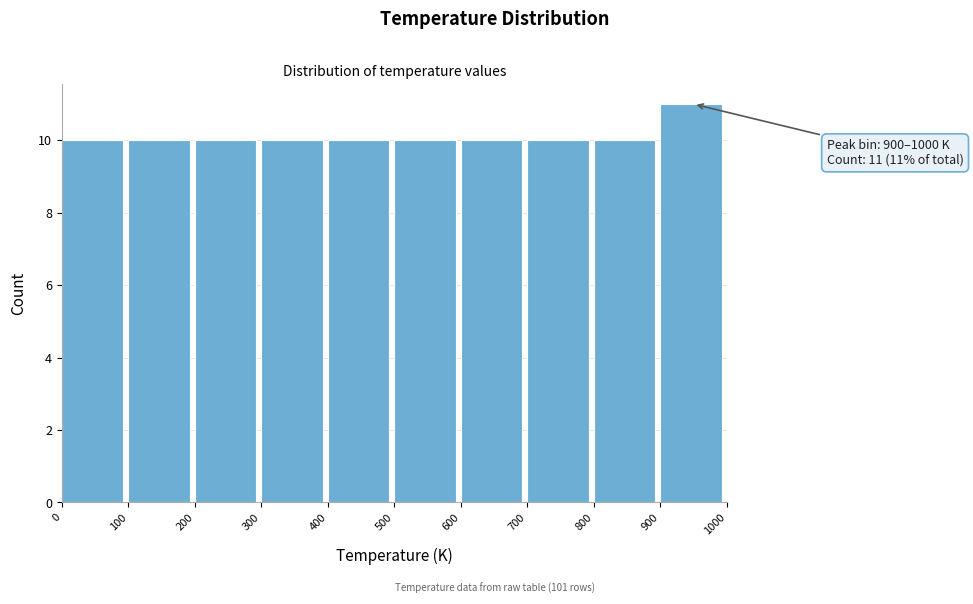

Which range on the x-axis has the tallest bar?

900 to 1000